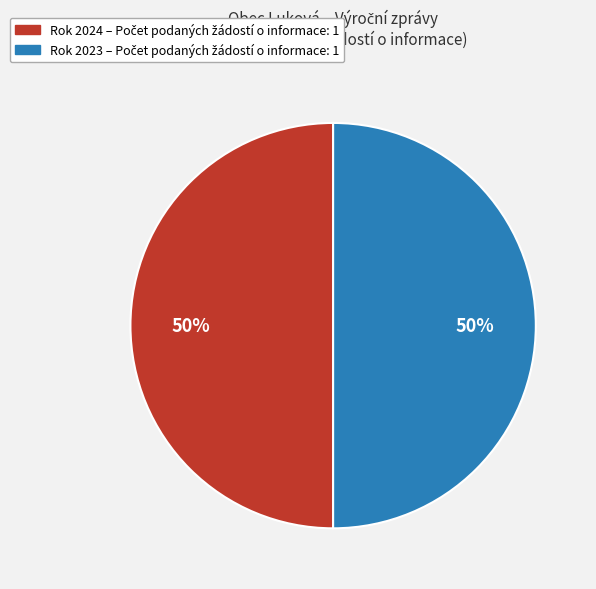

To the nearest percent, what is the difference between the largest and smallest slice percentages?

0%